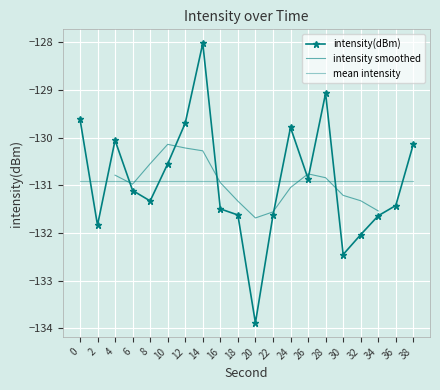

Is this an area chart (filled region under the line)?

No